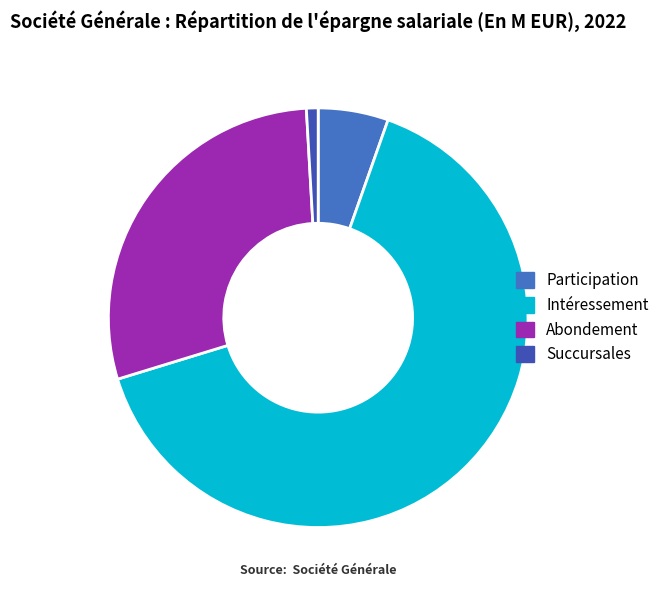

How much of the chart is everything except Abondement?

71.2%